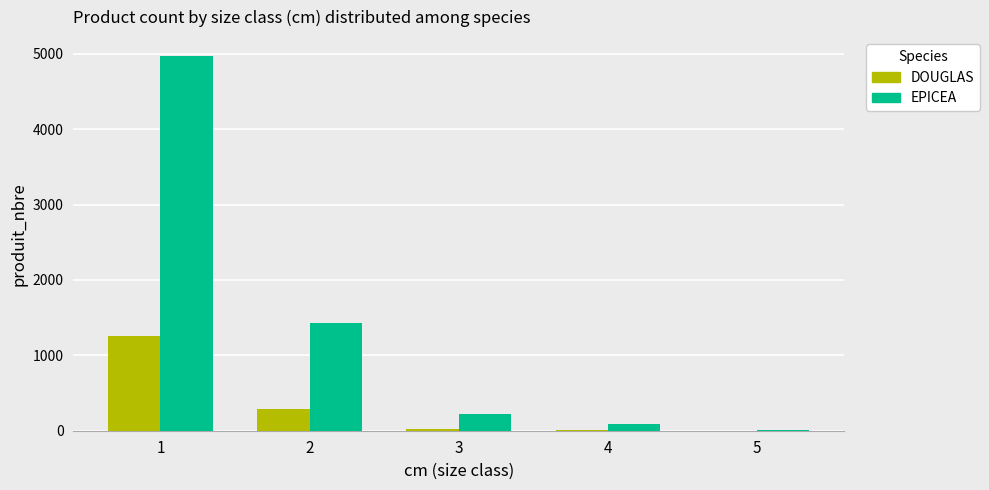

Which series changed the most between 1 and 3?

EPICEA